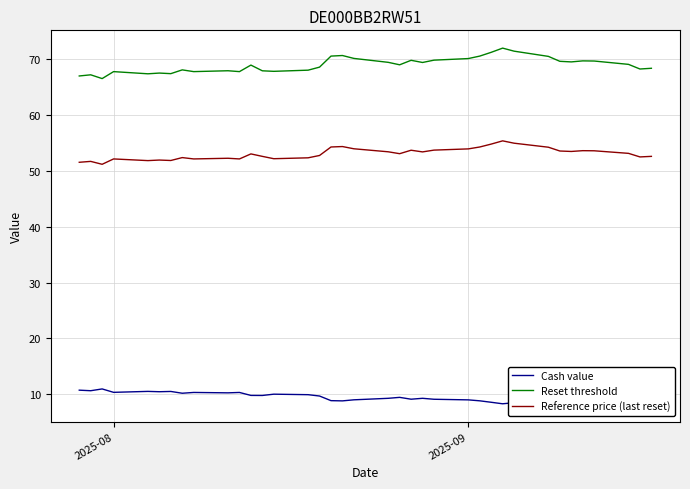

List the series in order of their overall mean, highest first.

Reset threshold, Reference price (last reset), Cash value